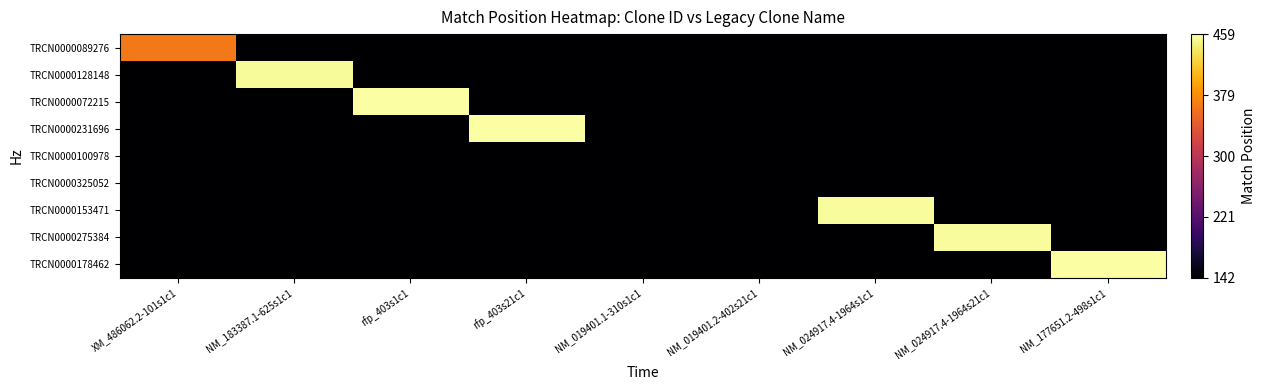

At which category is the sum across all series the highest?

rfp_403s1c1